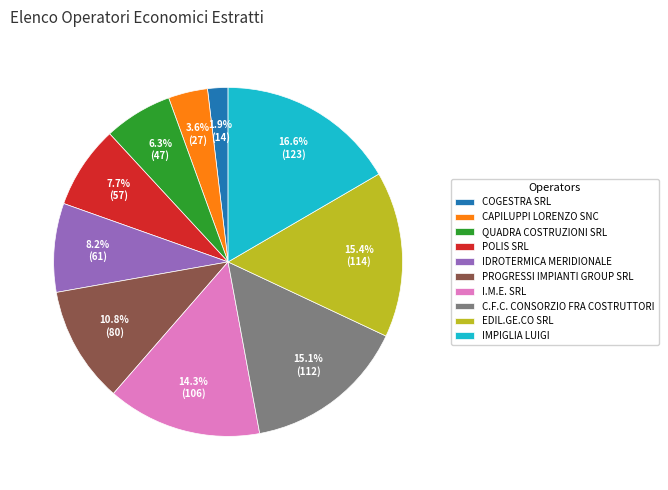

How many slices are in this pie chart?

10